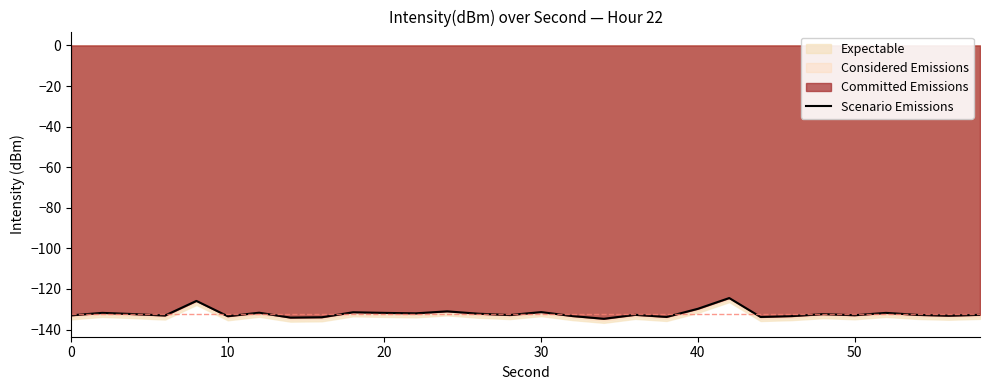

Reading left to right, list all the values displayed in this chart.

-133.0	-131.8	-132.4	-133.1	-125.9	-133.4	-131.7	-134.1	-134.0	-131.5	-131.8	-132.0	-131.0	-132.2	-132.8	-131.4	-133.4	-134.7	-132.7	-133.8	-129.8	-124.5	-133.8	-133.4	-132.4	-132.9	-131.8	-132.8	-133.2	-132.7